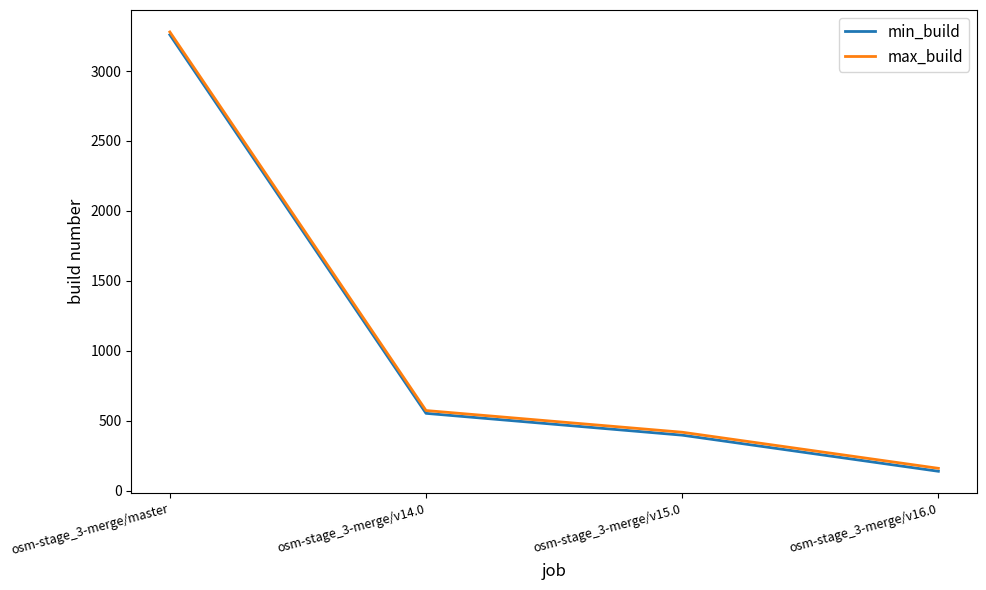

List the labels in order of min_build value, largest first.

osm-stage_3-merge/master, osm-stage_3-merge/v14.0, osm-stage_3-merge/v15.0, osm-stage_3-merge/v16.0